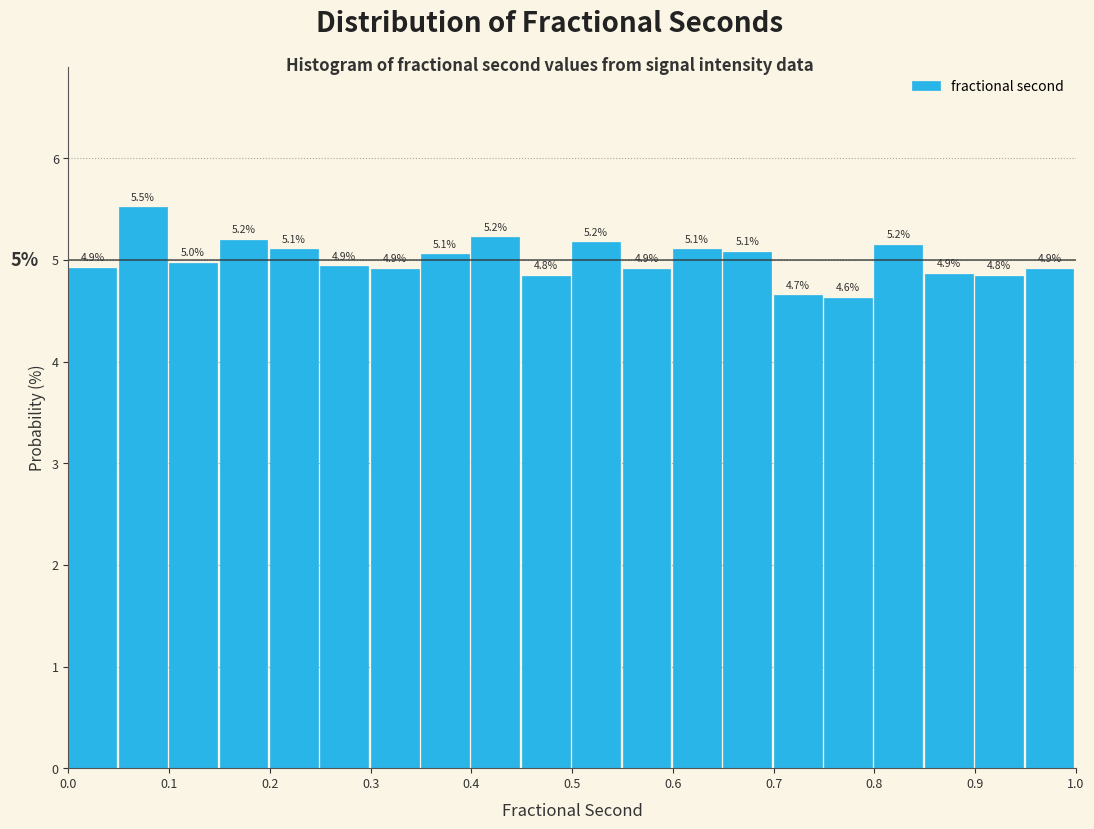

Over which range of the x-axis is the bar tallest?

0.05 to 0.10